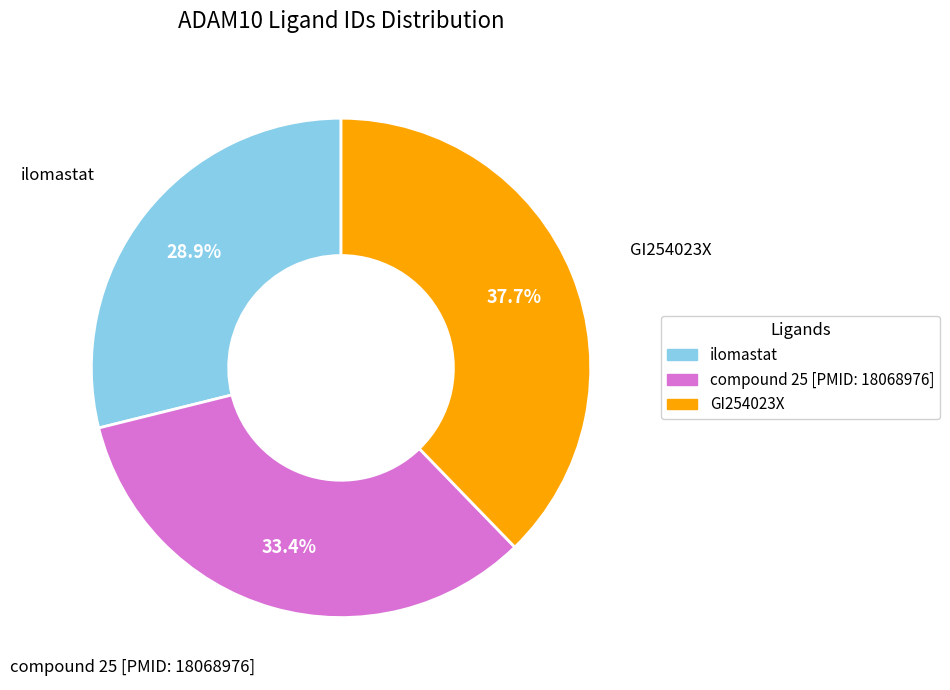

The compound 25 [PMID: 18068976] slice represents 33% of the pie. True or false?

True